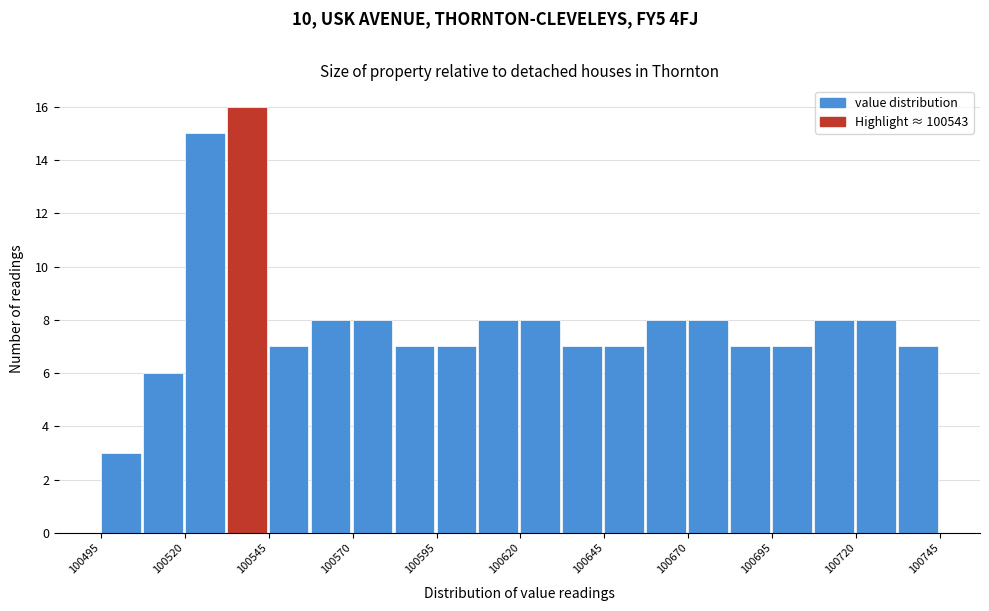

Read against the x-axis, roughly where is the centre of the tallest bar?

100540